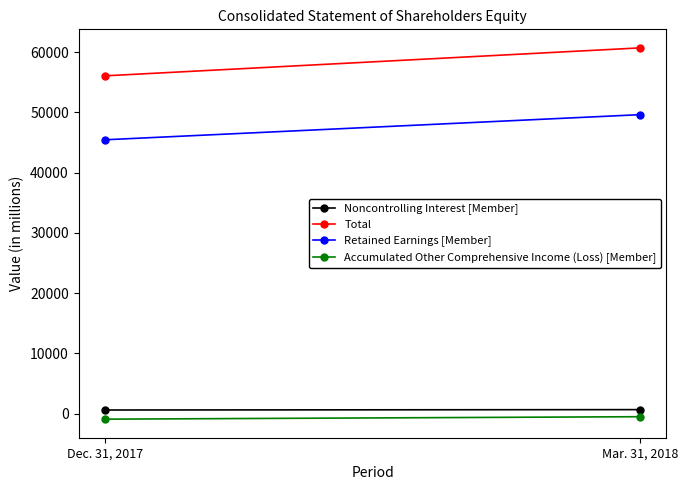

Which series has the largest total across all categories?

Total